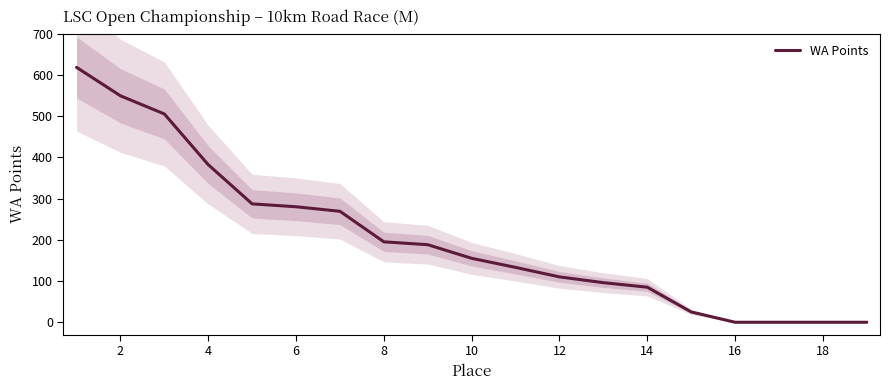

Does the chart display data point markers on the line(s)?

No